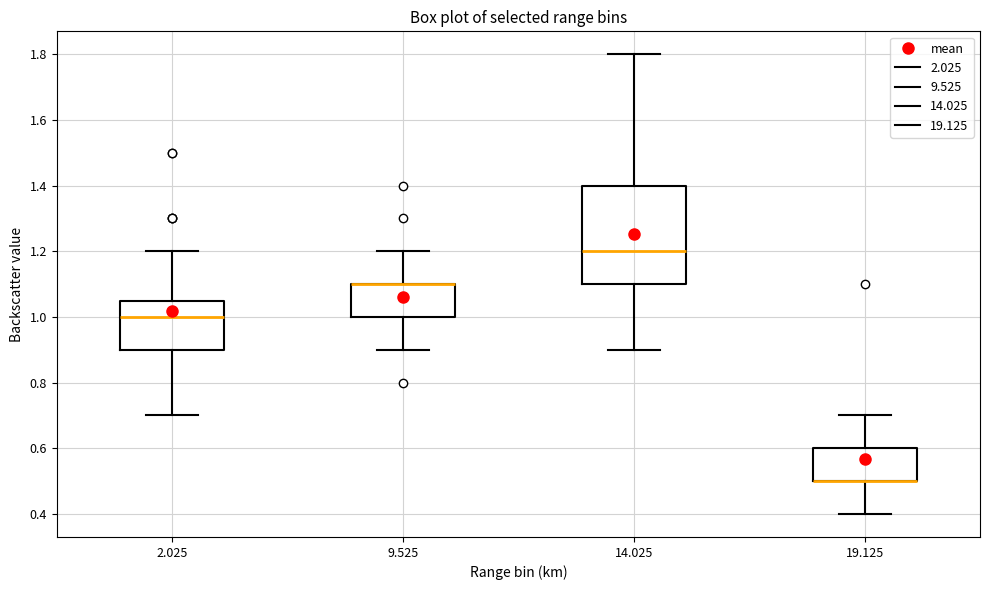

Where is the upper edge of the box at x = 14.025 on the y-axis? The values are not printed on the chart, so give them approximately, as read against the axis.

1.40